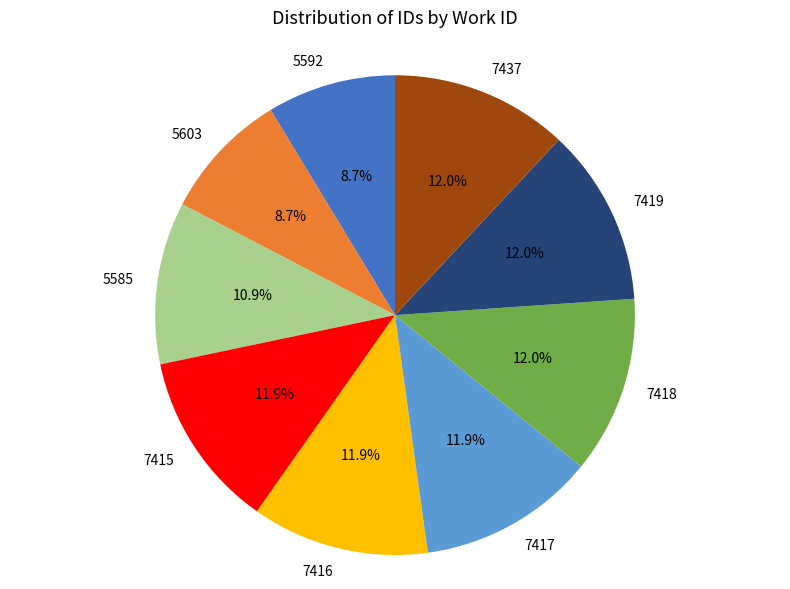

Combined, do 7419 and 5585 account for over 50%?

No